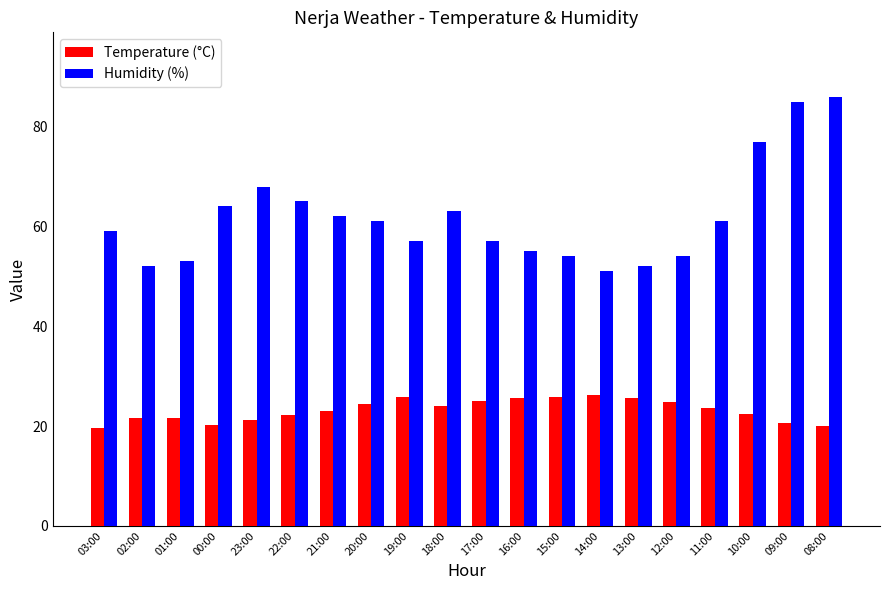

Between 22:00 and 08:00, which series saw the biggest shift?

Humidity (%)